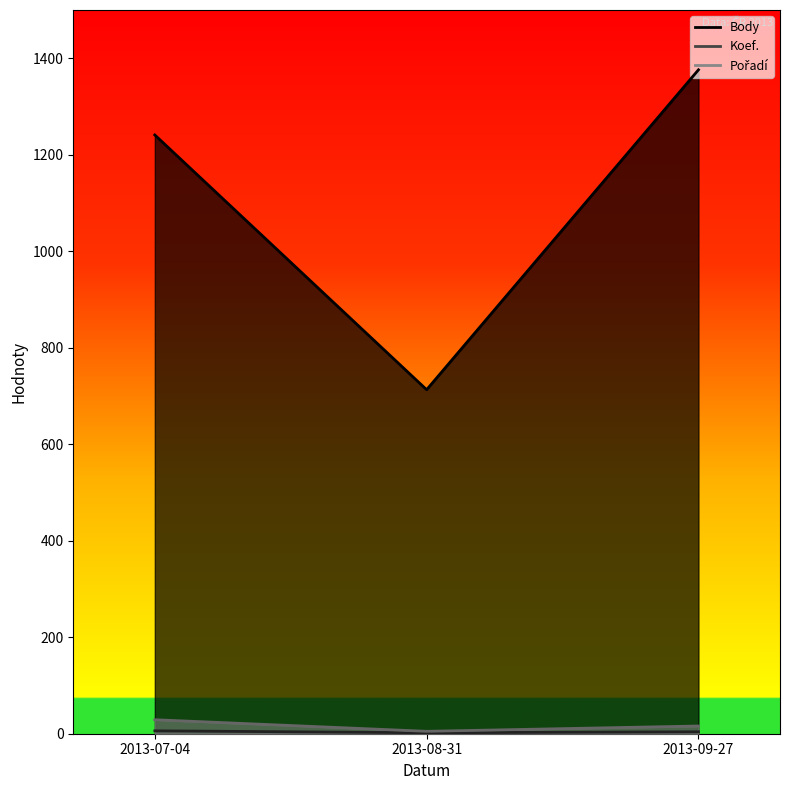

List the labels in order of Body value, largest first.

2013-09-27, 2013-07-04, 2013-08-31